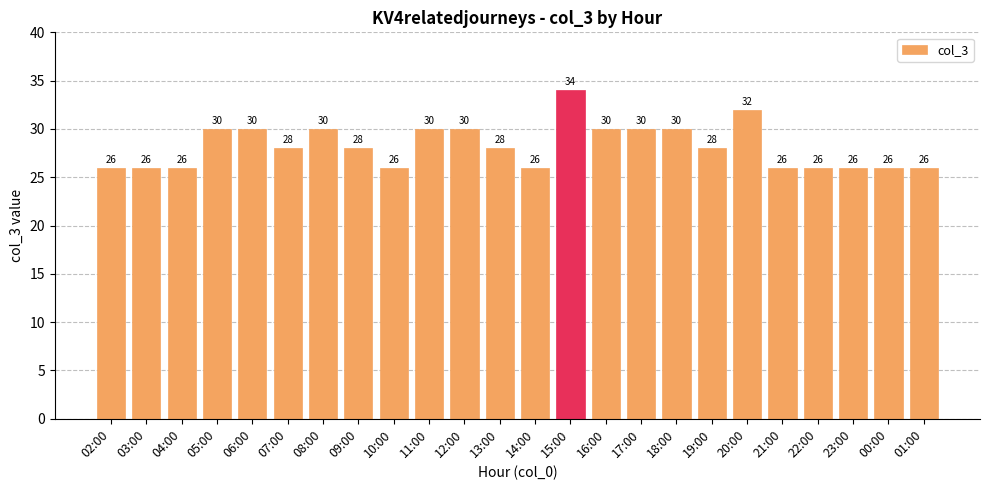

Count the number of data series in this chart.

1